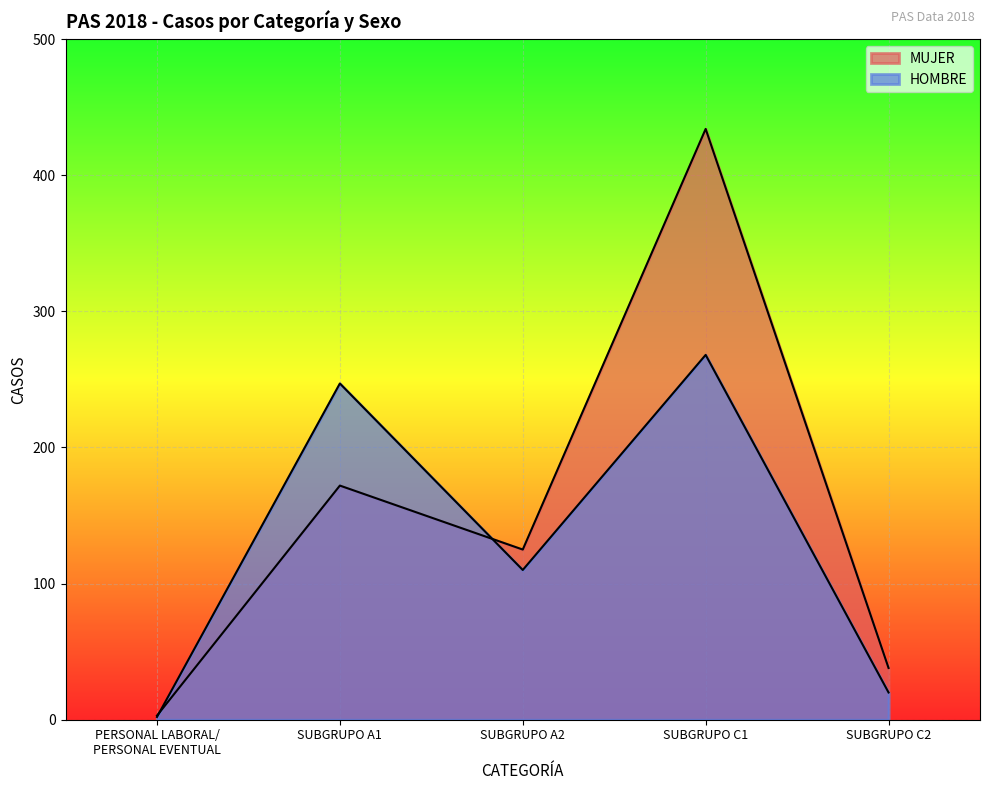

What is the total value across all series at SUBGRUPO C1?

702